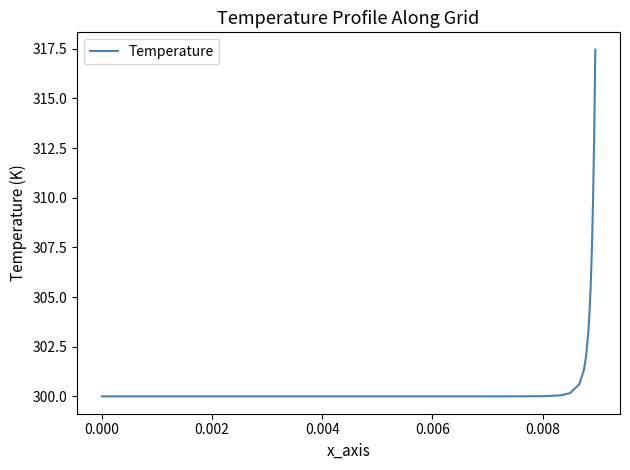

What is the minimum value shown in the chart?

300.0